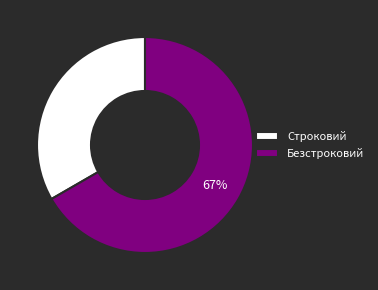

What is the ratio of the value at Безстроковий to the value at Строковий?

2.0